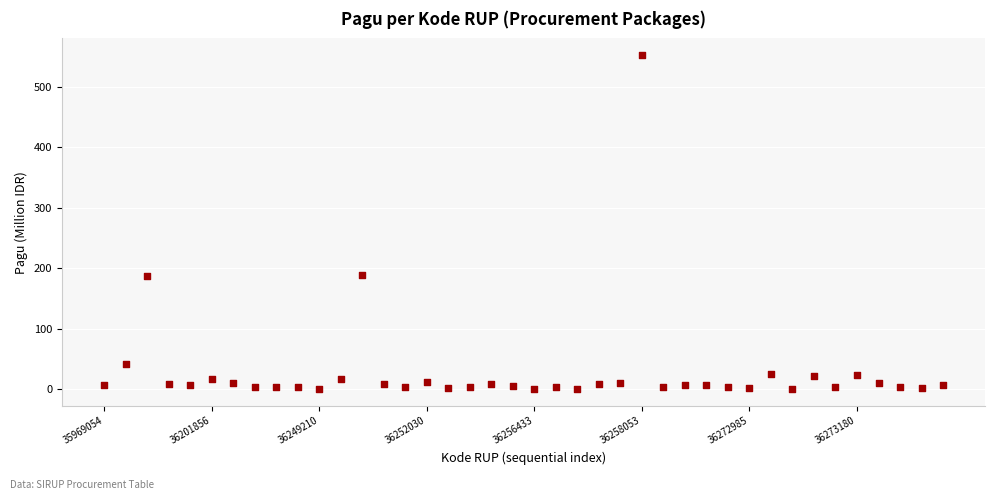

What is the range of Y values (max minus min)?

551.4